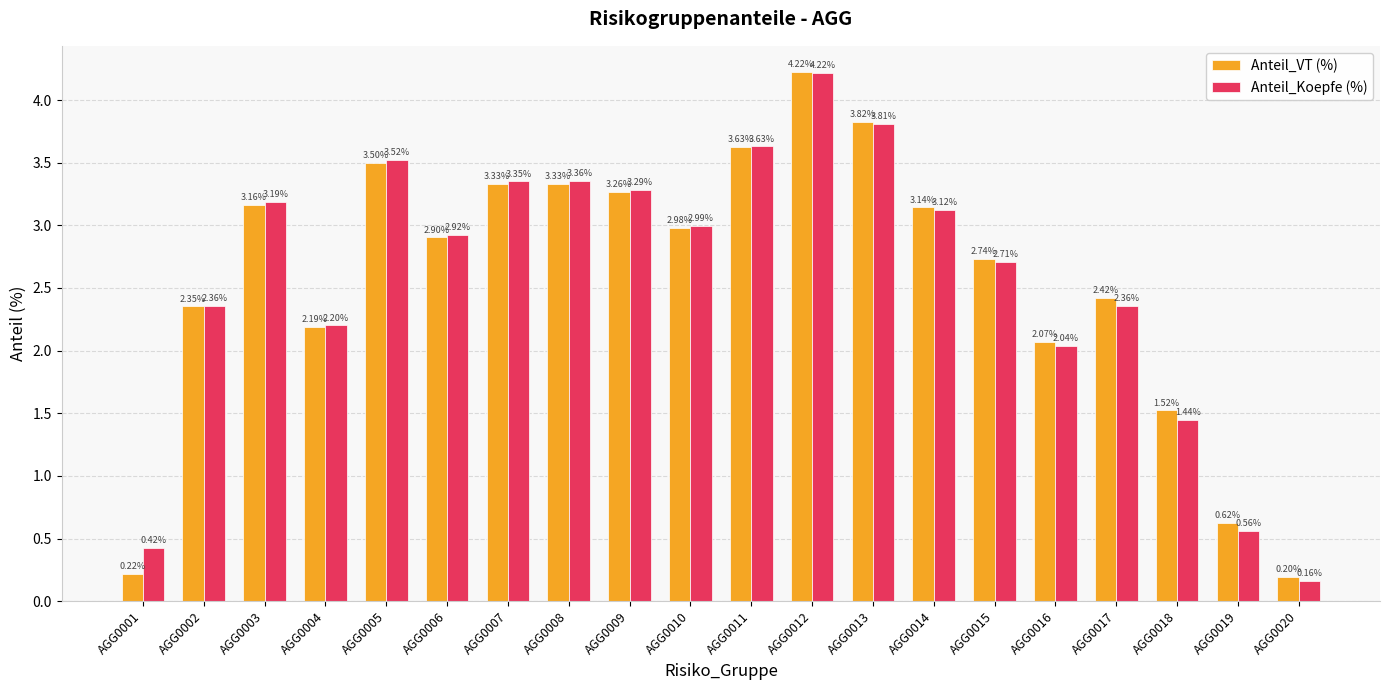

How many series are shown in this chart?

2